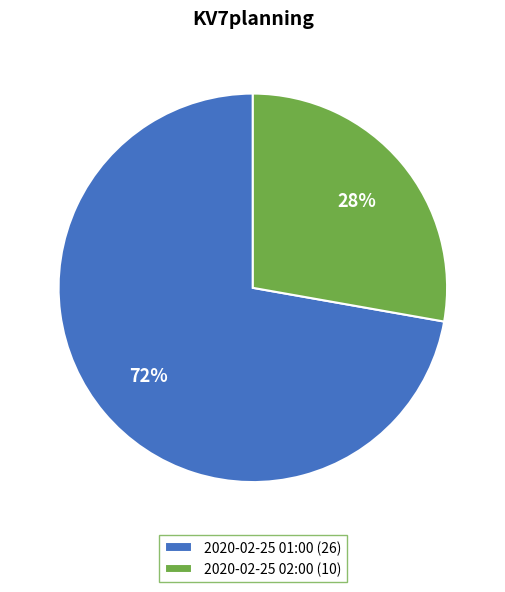

The 2020-02-25 02:00 slice represents 28% of the pie. True or false?

True